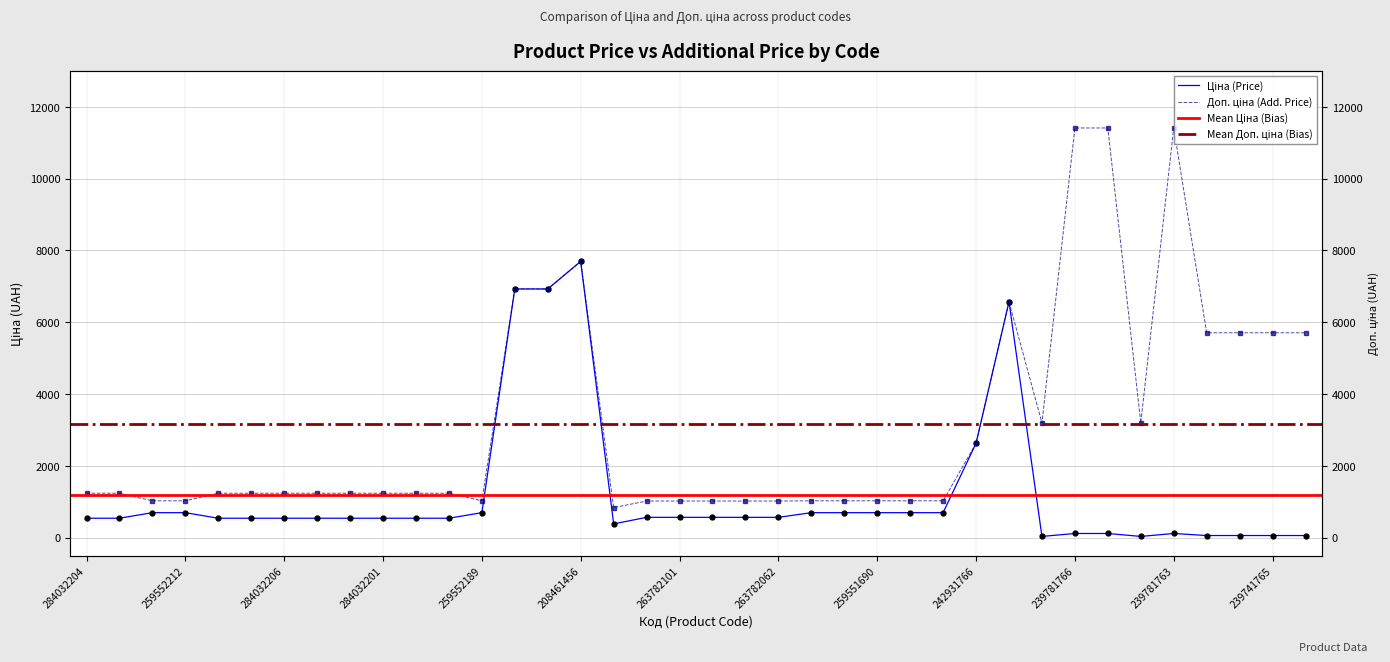

Reading right to left, list all the values displayed in this chart.

Ціна: 57.0	57.0	57.0	57.0	114.1	31.9	114.1	114.1	31.9	6568.8	2627.5	693.7	693.7	693.7	693.7	693.7	564.0	564.0	564.0	564.0	564.0	380.4	7693.1	6925.7	6925.7	693.7	539.0	539.0	539.0	539.0	539.0	539.0	539.0	539.0	693.7	693.7	539.0	539.0
Доп. ціна: 5705.0	5705.0	5705.0	5705.0	11410.0	3195.0	11410.0	11410.0	3195.0	6568.8	2628.0	1024.6	1024.6	1024.6	1024.6	1024.6	1017.8	1017.8	1017.8	1017.8	1017.8	835.0	7693.1	6925.7	6925.7	1024.6	1235.4	1235.4	1235.4	1235.4	1235.4	1235.4	1235.4	1235.4	1024.6	1024.6	1235.4	1235.4